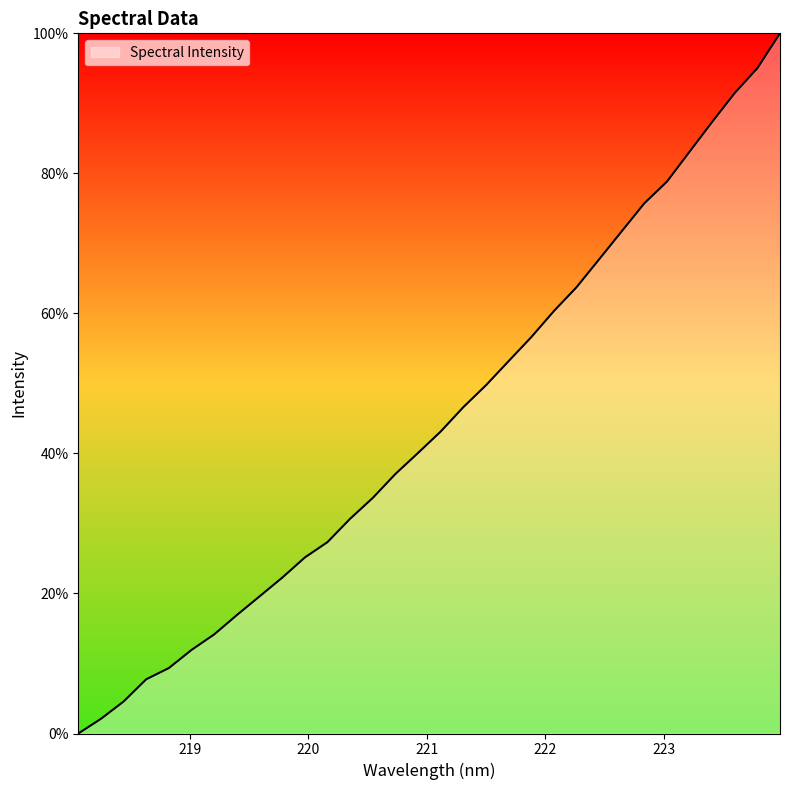

What is the maximum value shown in the chart?

100.0